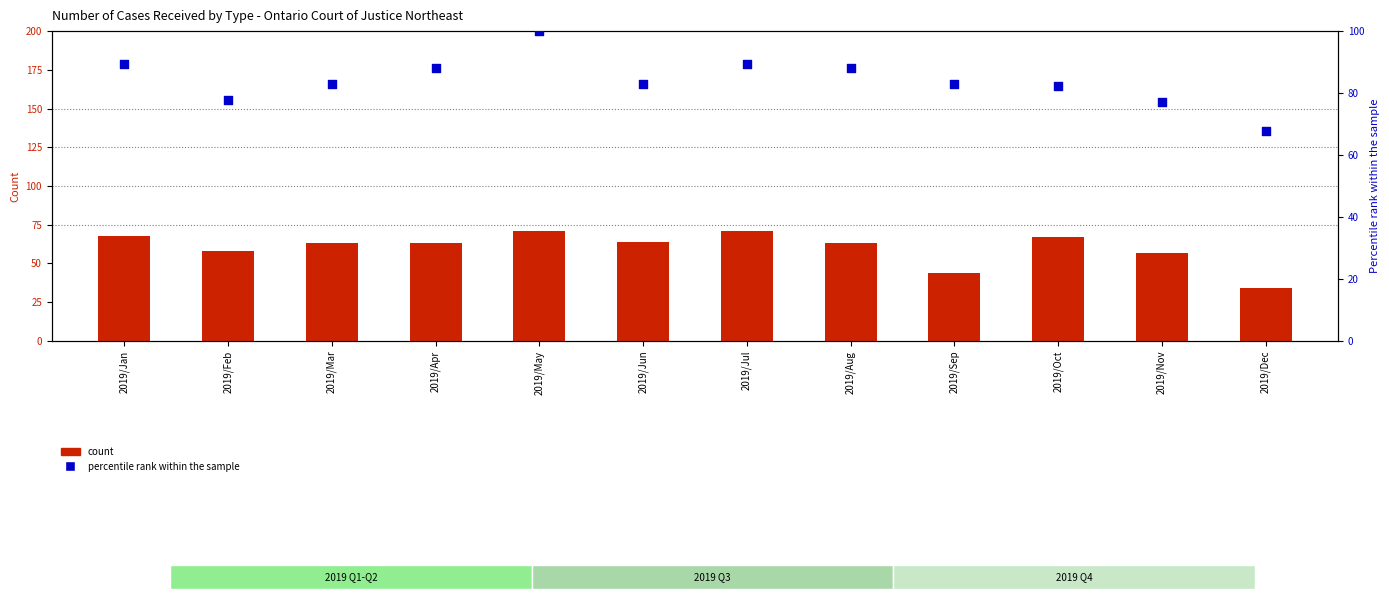

Which series reaches the minimum Y coordinate?

Child, Youth and Family Services Act